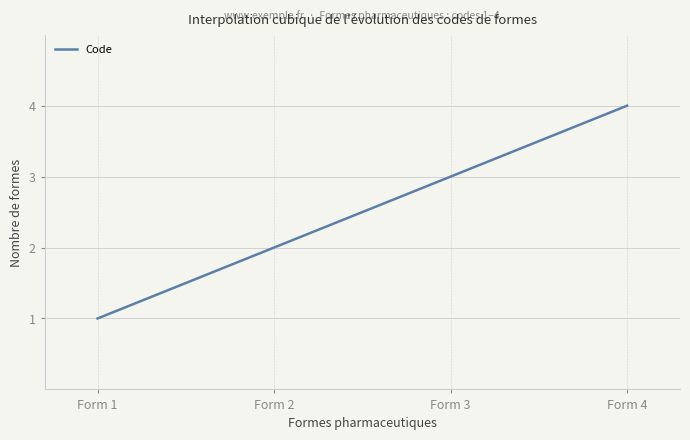

What is the smallest value displayed?

1.0